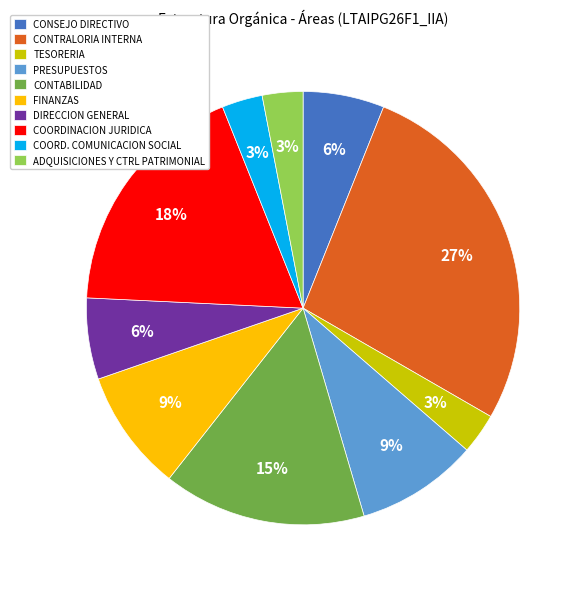

To the nearest percent, what percentage of the pie is CONSEJO DIRECTIVO?

6%